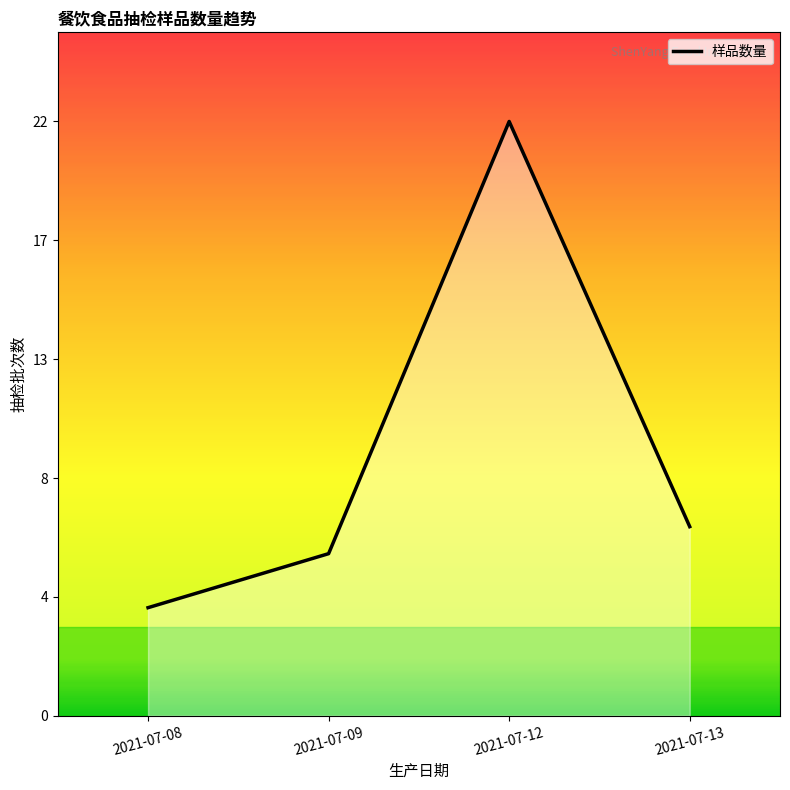

What is the difference between the values at 2021-07-09 and 2021-07-12?

16